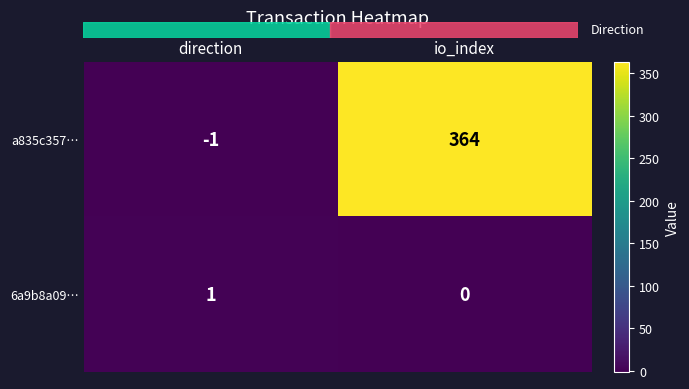

The 6a9b8a09… series shows 1 at direction. True or false?

True